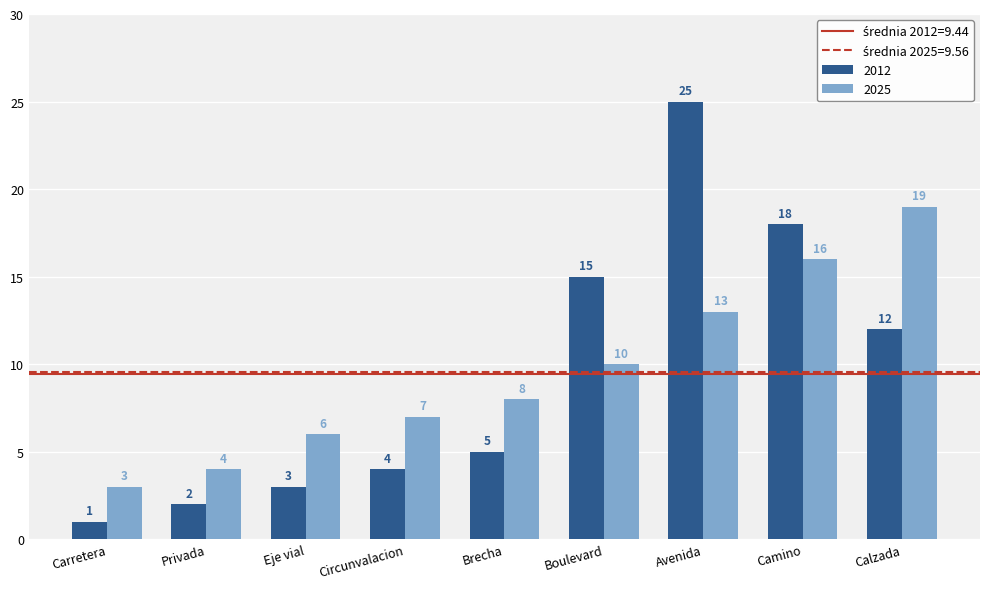

At which category does the chart reach its peak across all series?

Avenida